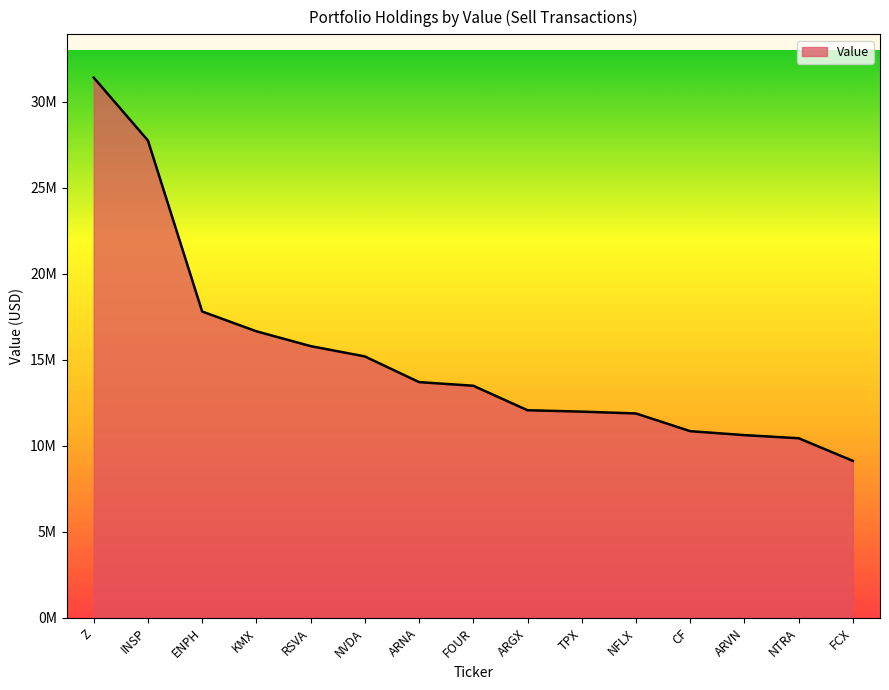

At which label is the value closest to 20270000?

ENPH